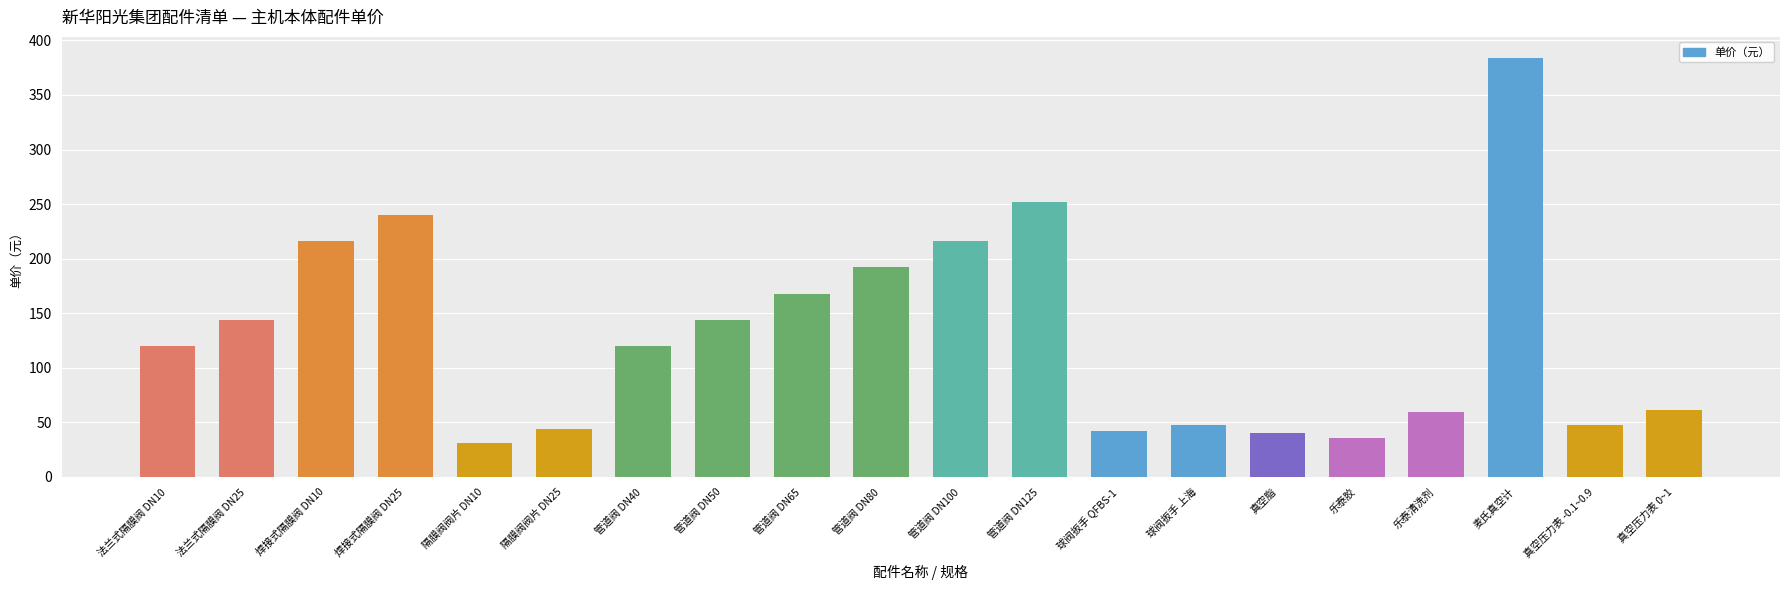

What is the sum of all values?

2606